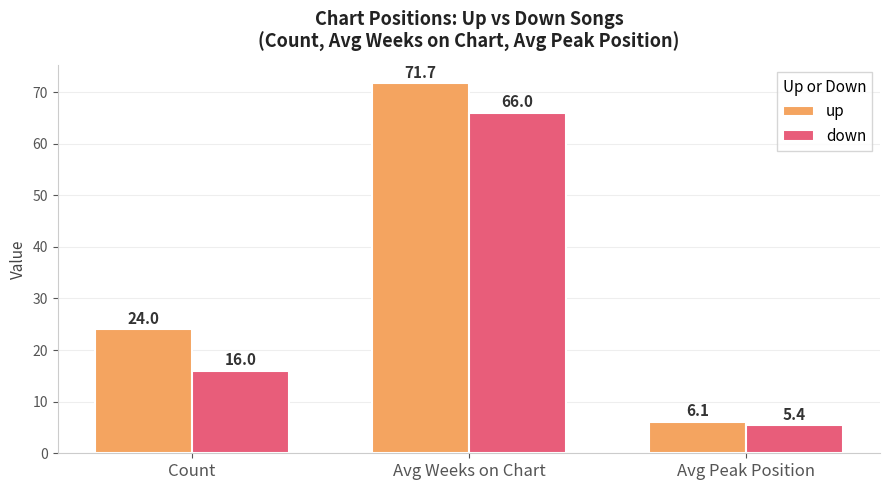

How many series are shown in this chart?

2